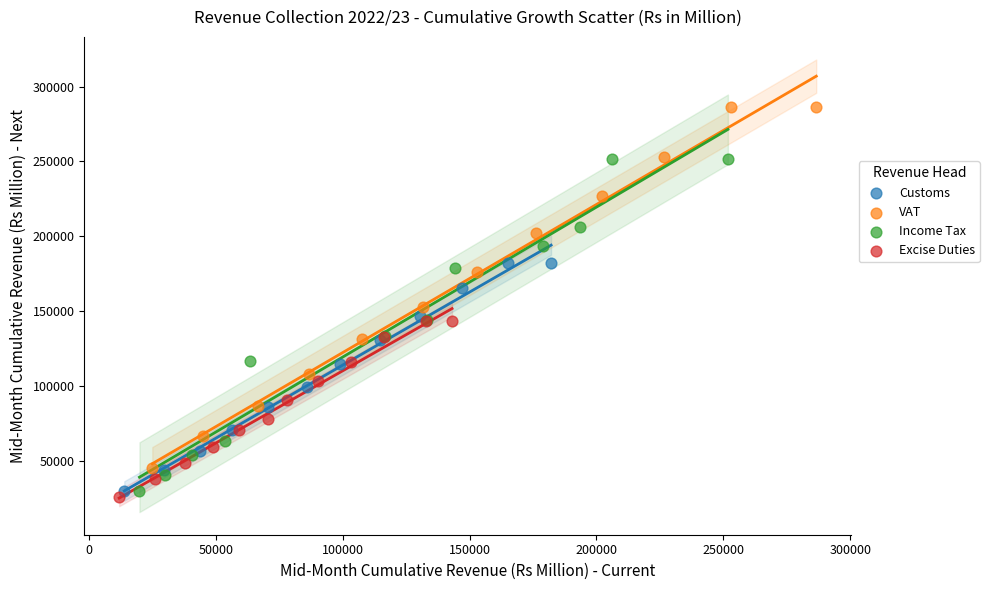

What are all the series names shown in the legend?

Customs, VAT, Income Tax, Excise Duties